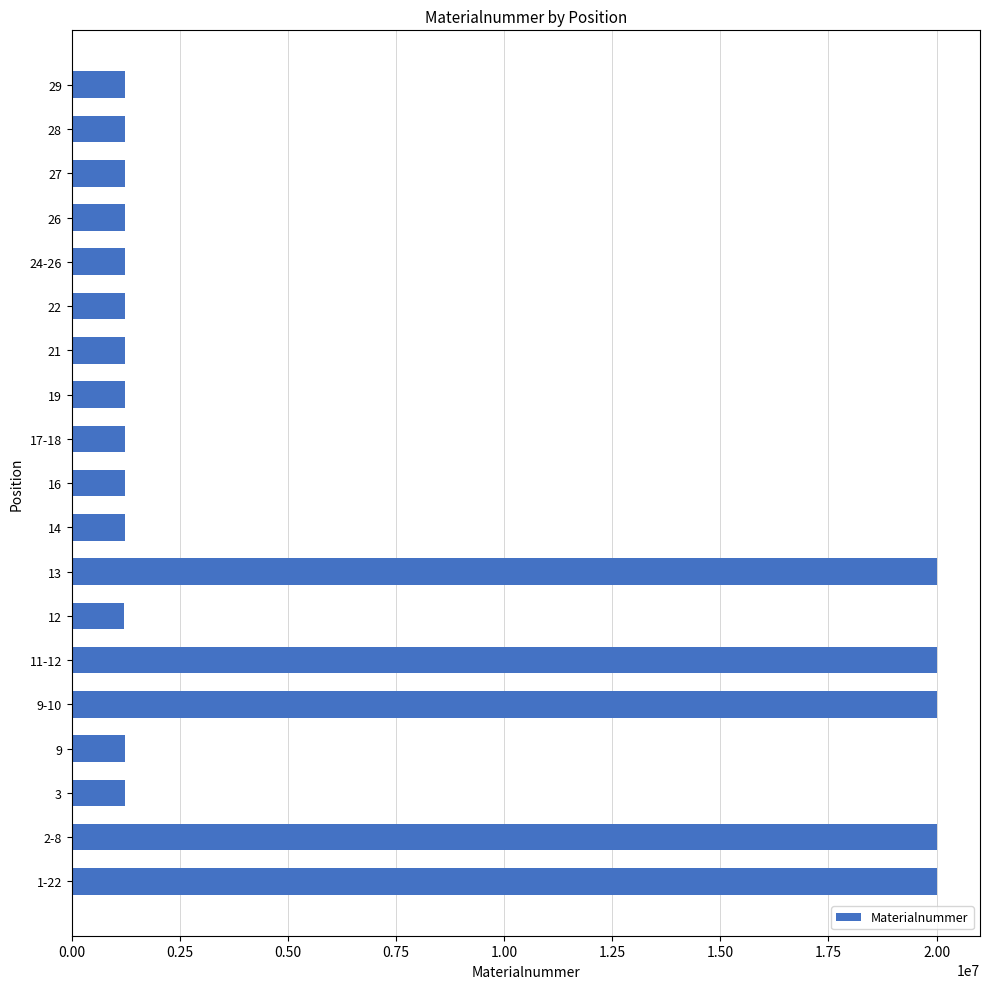

What is the maximum value shown in the chart?

20002999